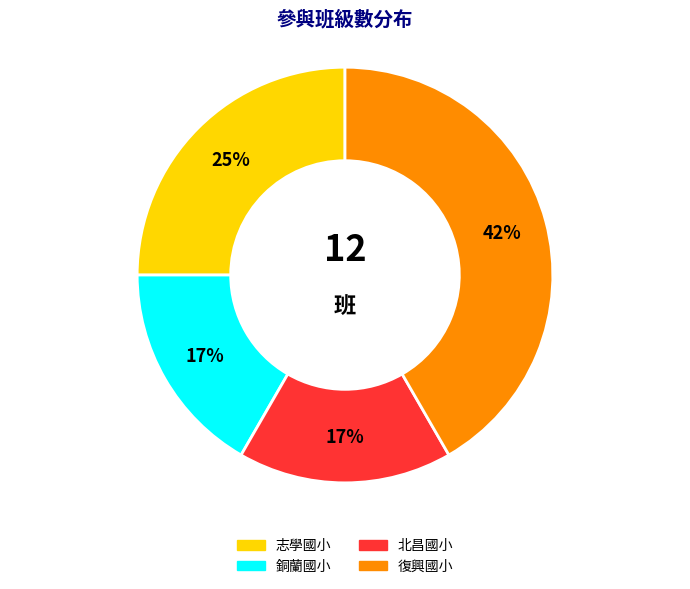

Do 銅蘭國小 and 復興國小 together represent more than half of the pie?

Yes